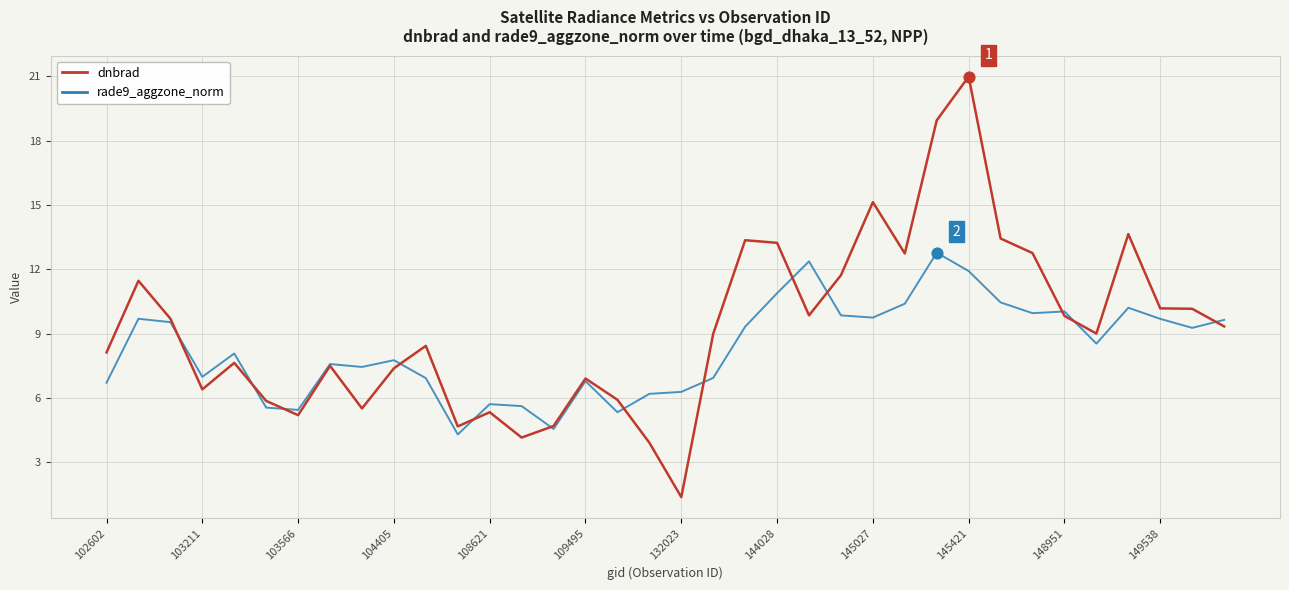

Which series has the largest total across all categories?

dnbrad